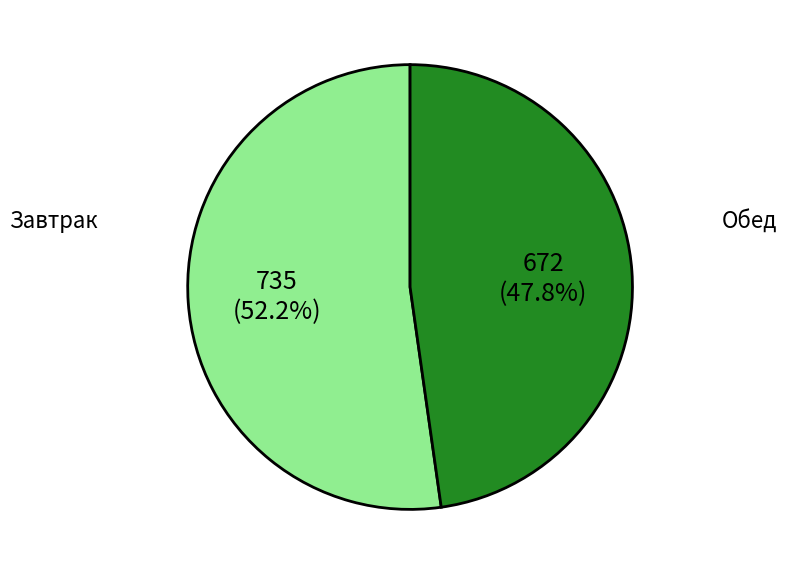

Rank the categories by value from lowest to highest.

Обед, Завтрак